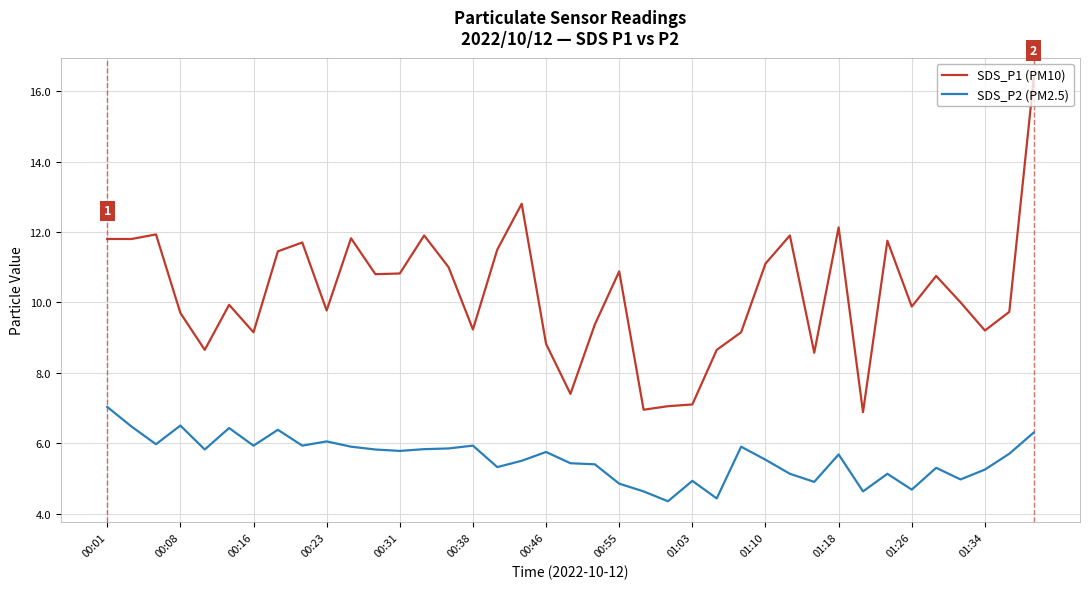

True or false: SDS_P1 (PM10) and SDS_P2 (PM2.5) intersect in this chart.

False